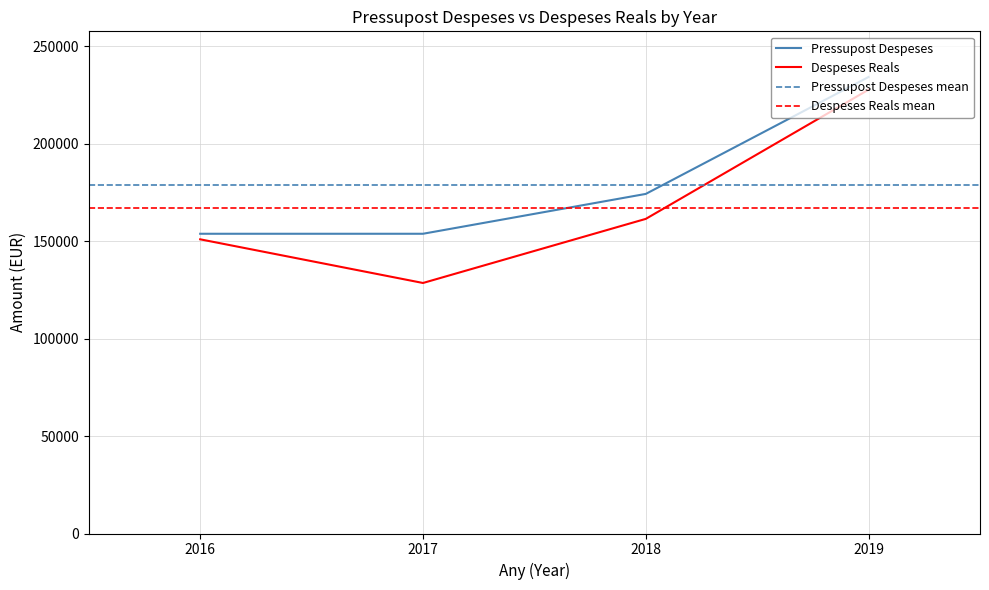

True or false: Despeses Reals and Pressupost Despeses cross at least once.

False